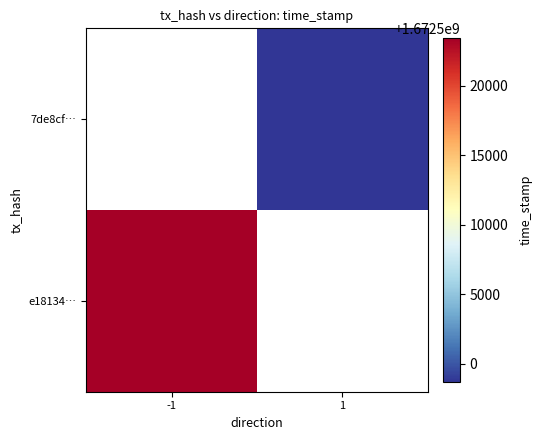

Rank the series by their average value, from lowest to highest.

e18134…, 7de8cf…